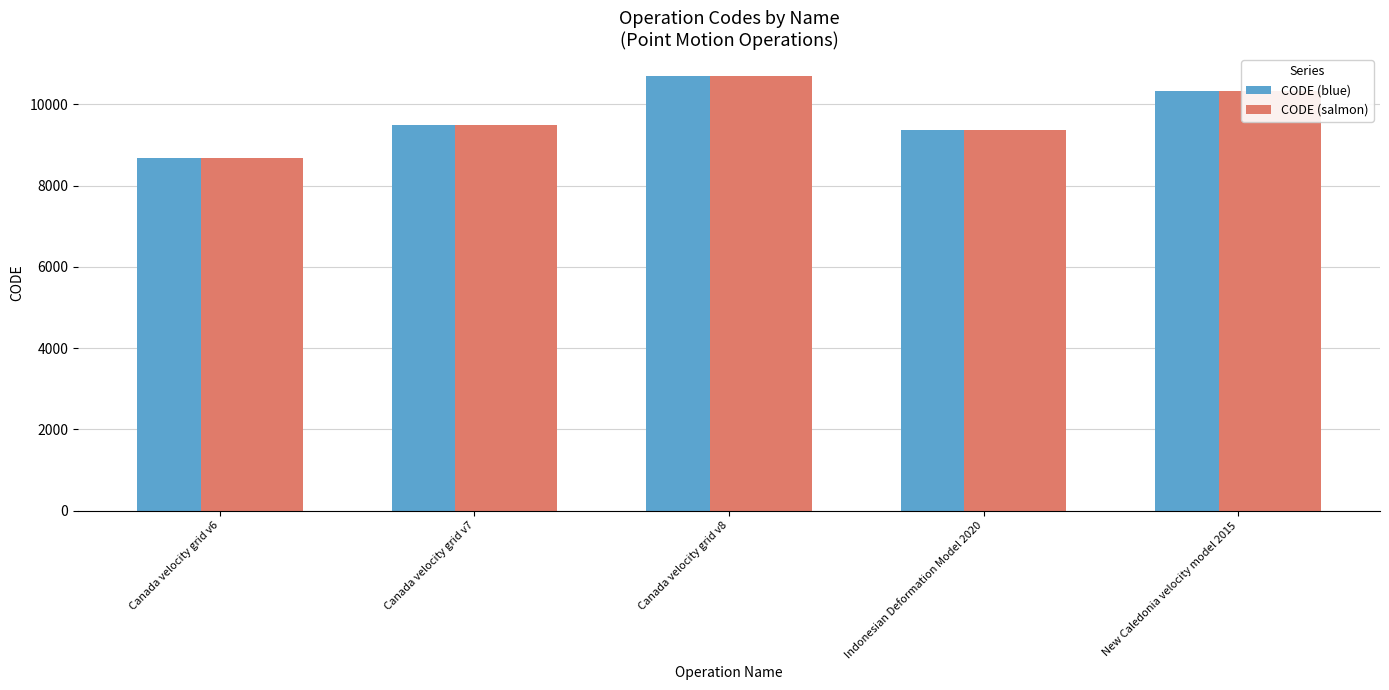

Is it true that CODE (salmon) equals 4731 at Indonesian Deformation Model 2020?

False